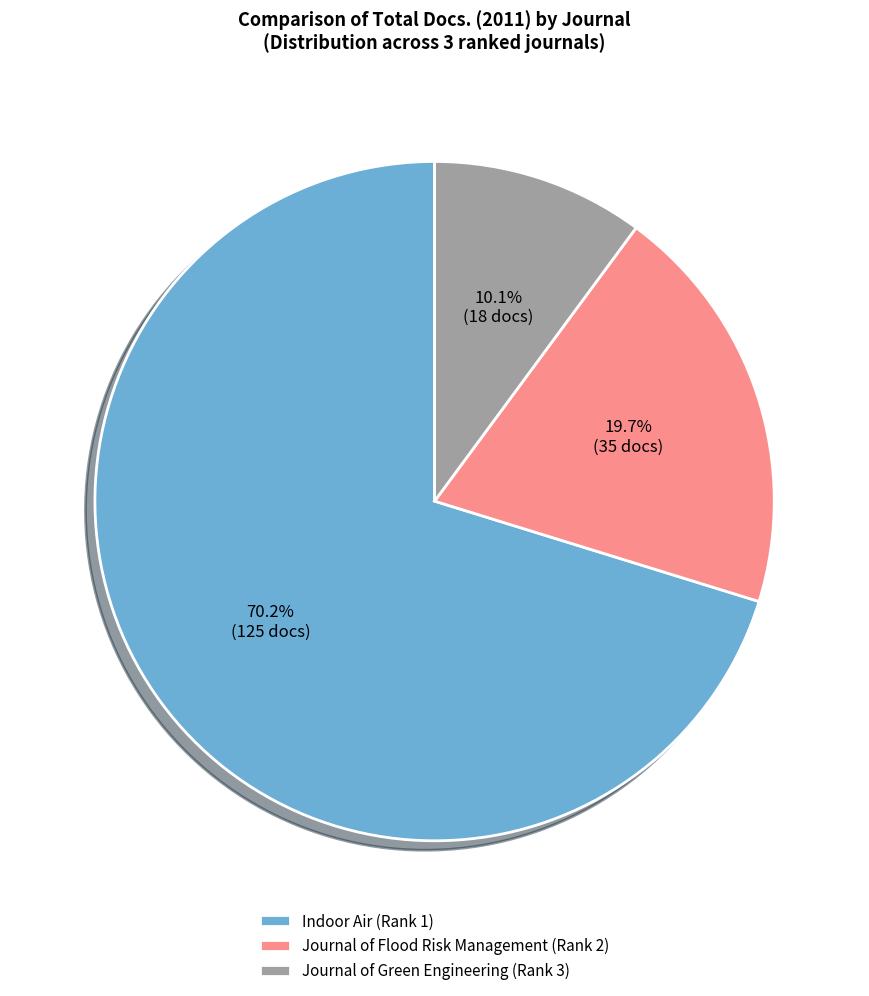

How many segments does this pie chart have?

3